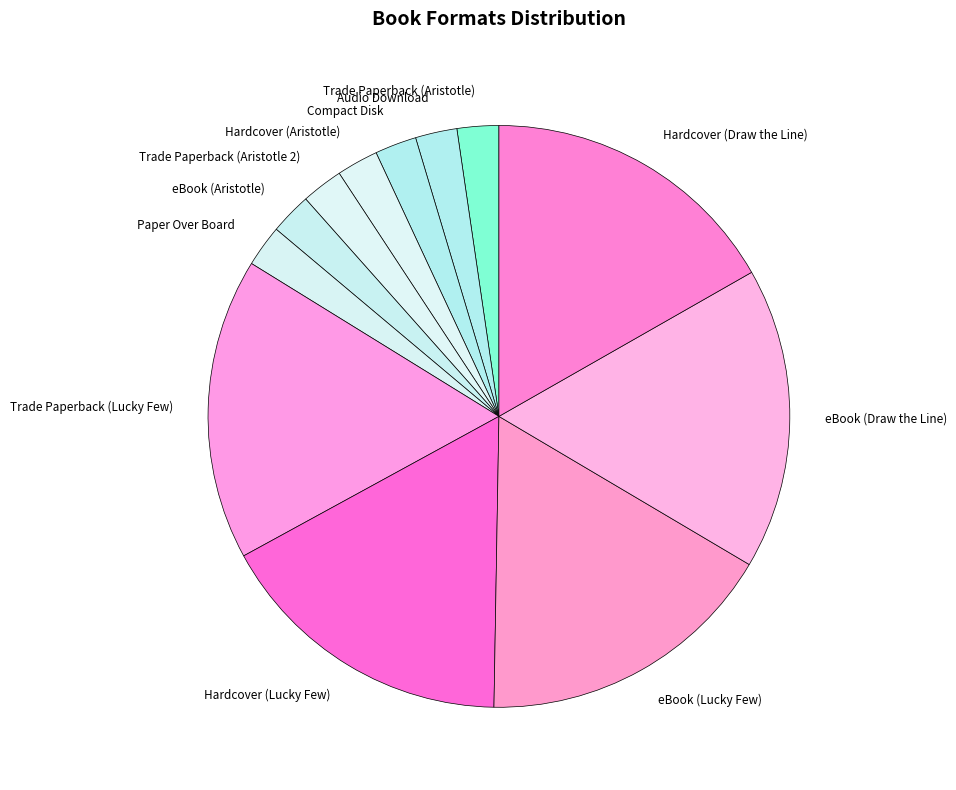

True or false: Paper Over Board accounts for 2% of the total.

True